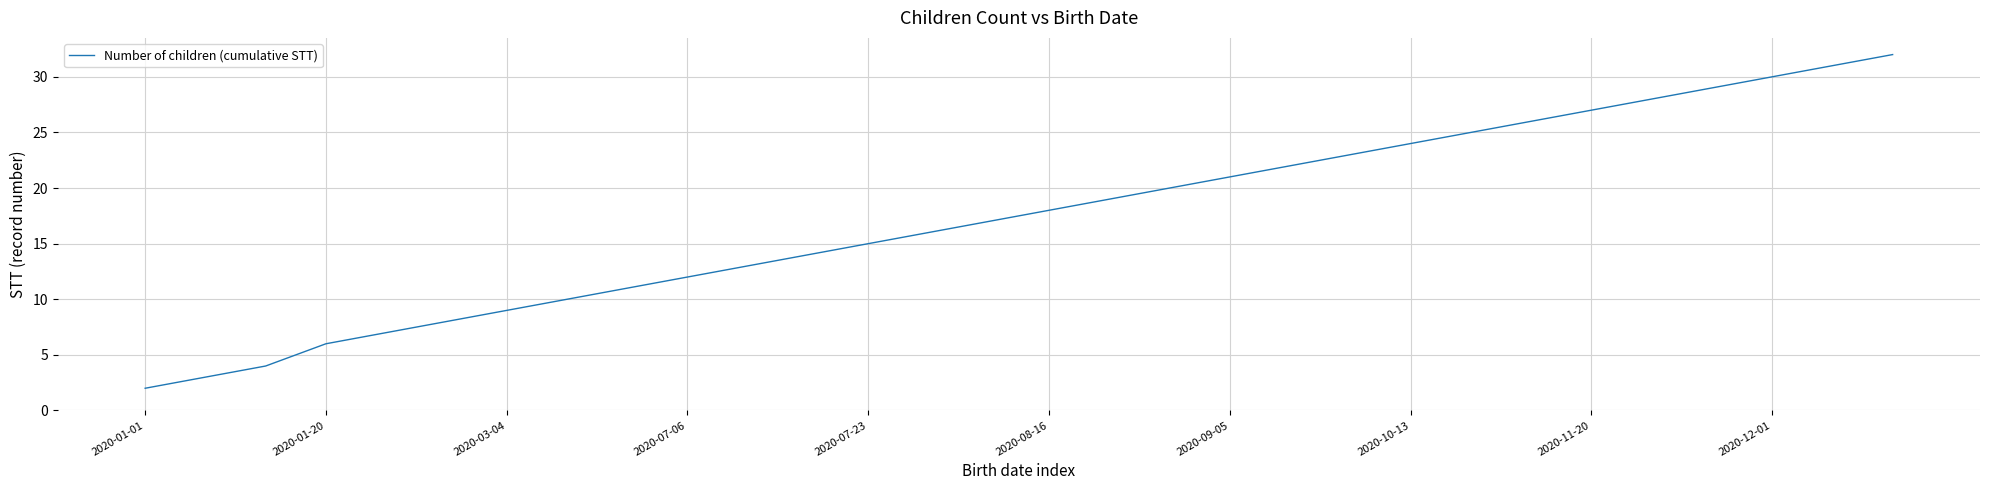

Reading left to right, extract all data points from this chart.

2	3	4	6	7	8	9	10	11	12	13	14	15	16	17	18	19	20	21	22	23	24	25	26	27	28	29	30	31	32